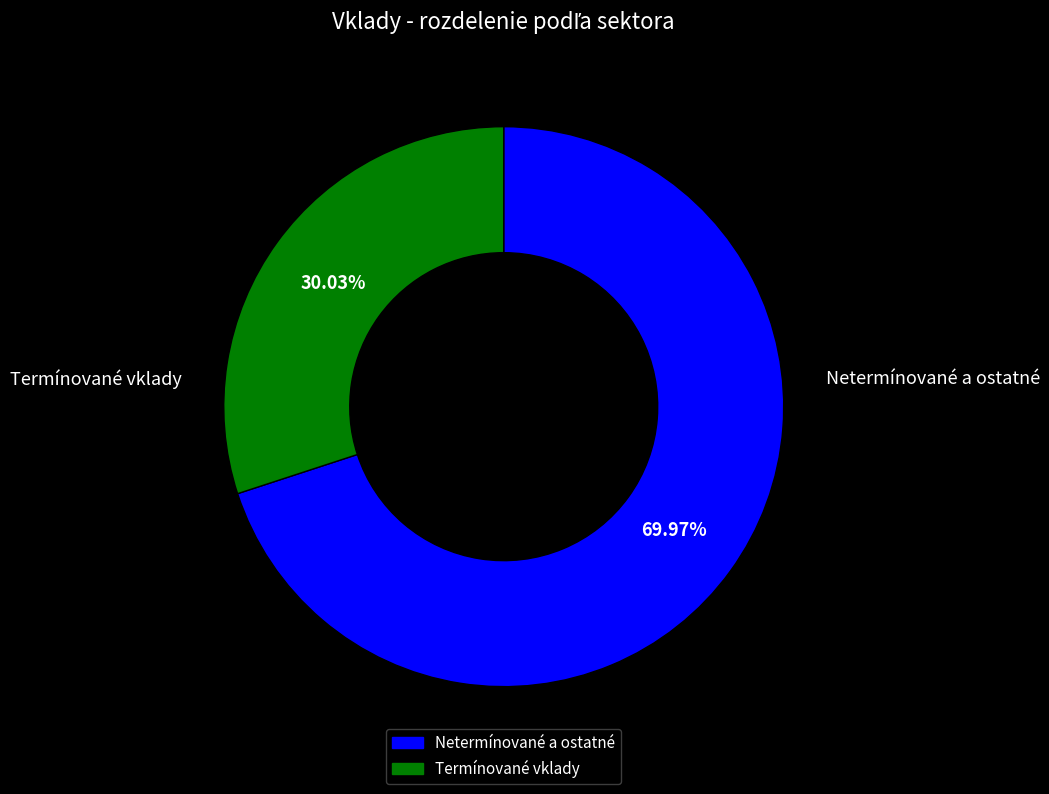

Does any single category account for the majority?

Yes